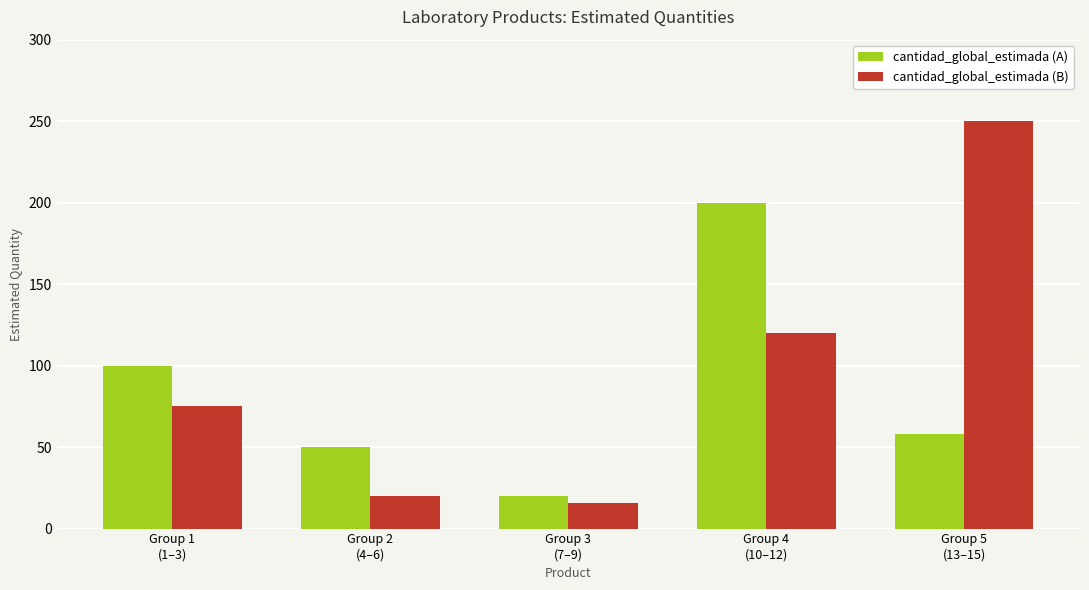

Rank the series by their average value, from highest to lowest.

cantidad_global_estimada (B), cantidad_global_estimada (A)